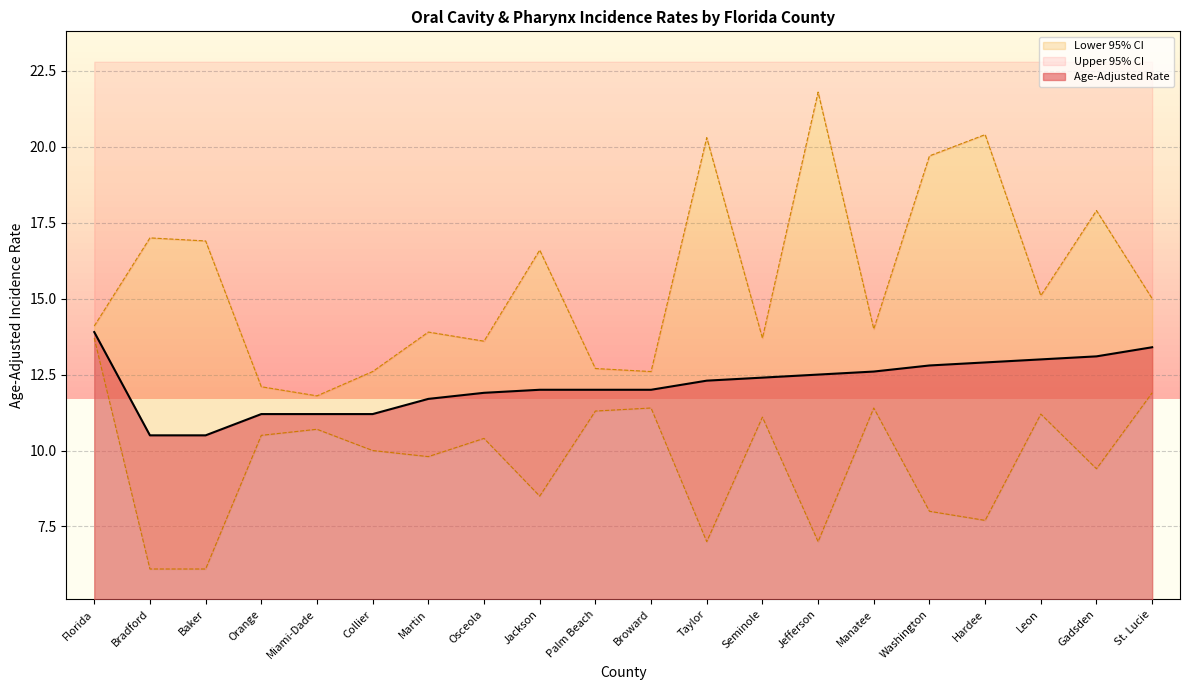

What position from the left is Jefferson?

14